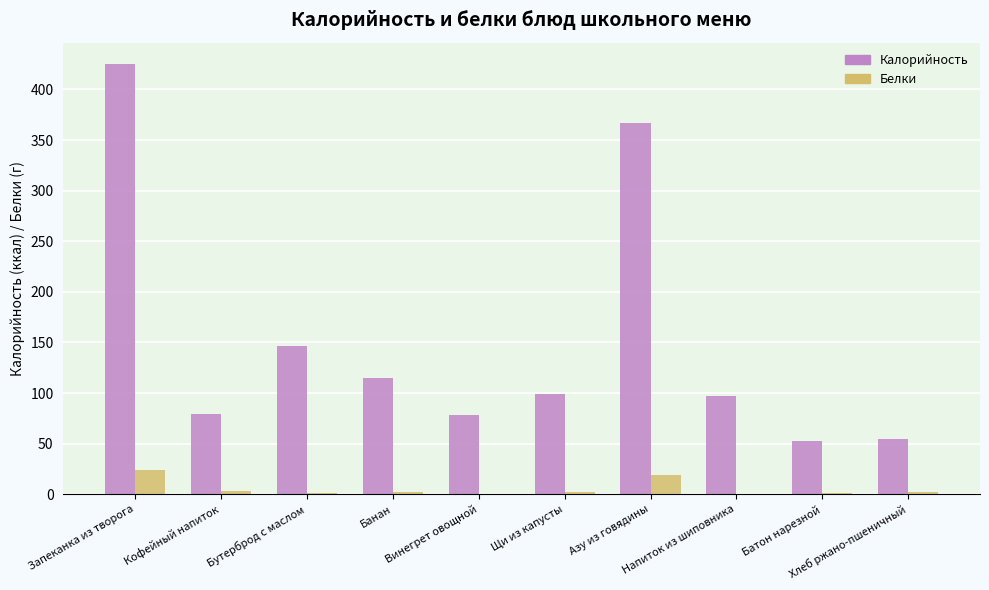

What is the greatest value displayed?

425.0